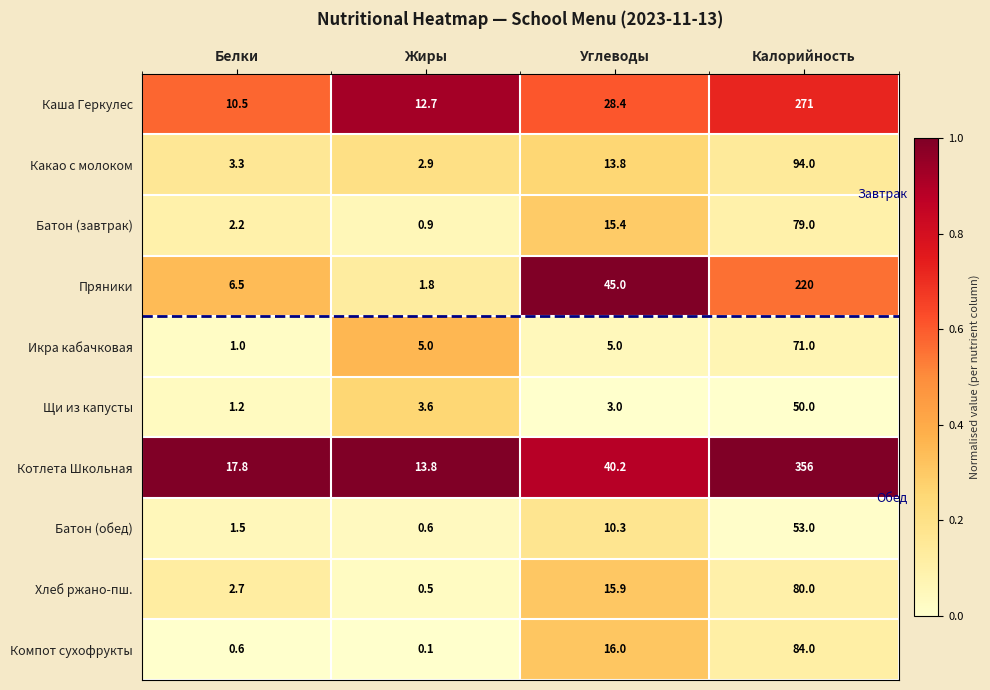

What is the total value across all series at Углеводы?

193.0